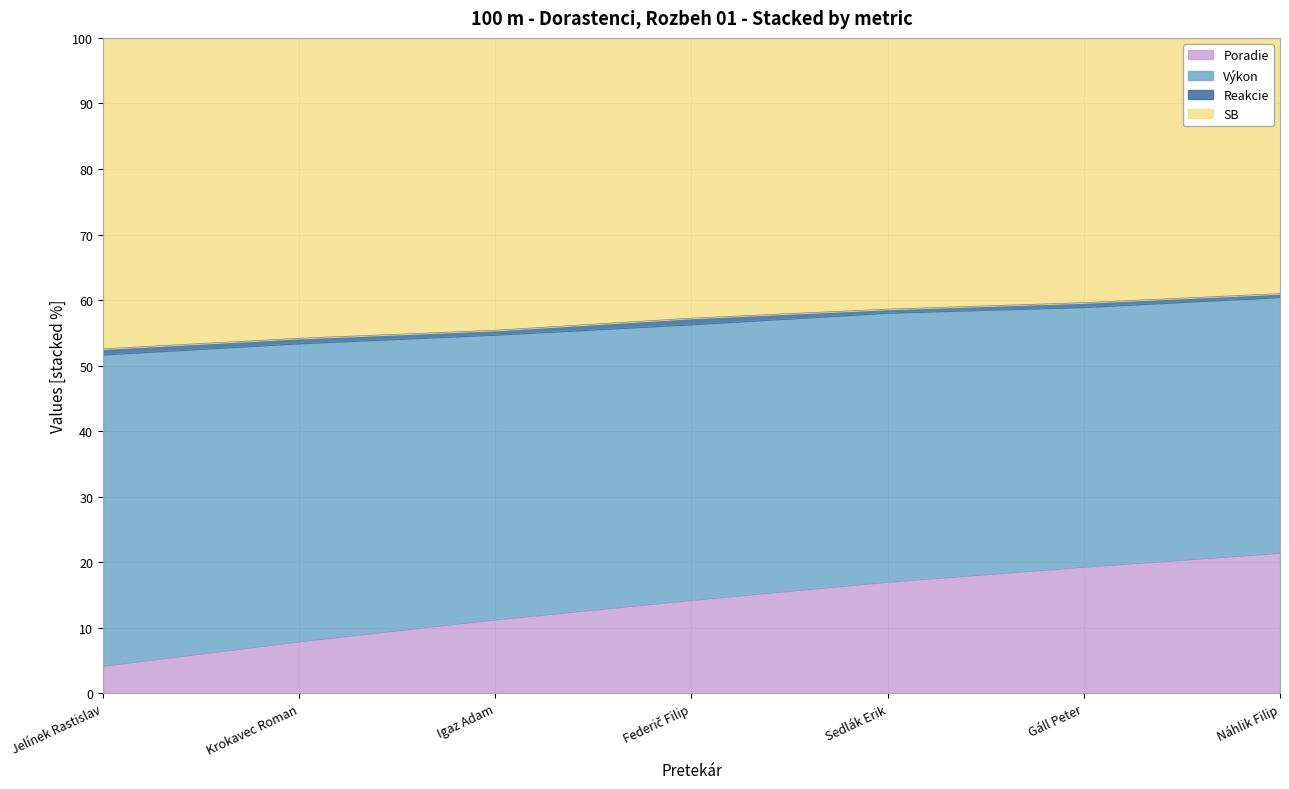

True or false: SB and Poradie intersect in this chart.

False